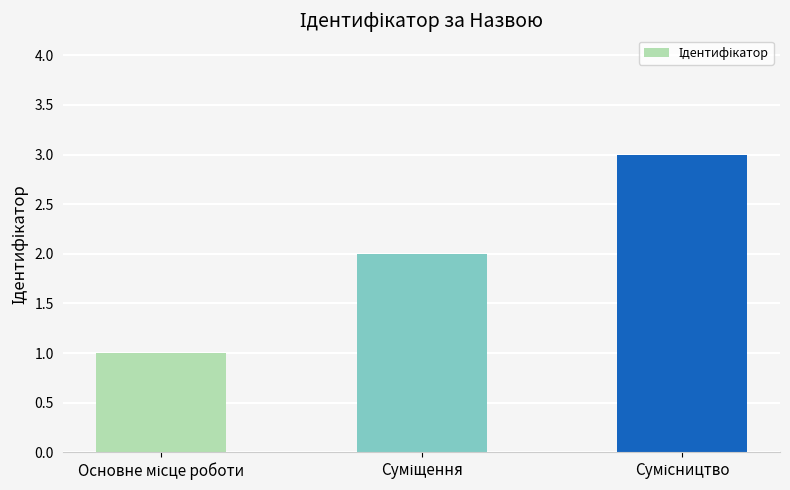

What is the sum of all values?

6